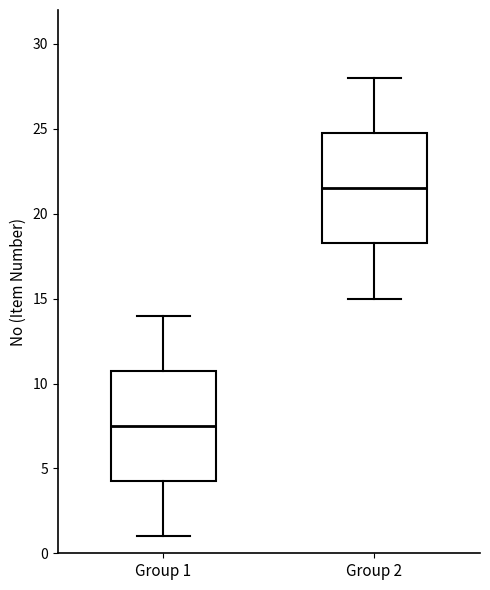

Reading left to right, read every box against the y-axis: the position of its median line, the range the box covers, and the ends of its whiskers. The values are not printed on the chart, so give them approximately, as read against the axis.

Group 1: median 7.5, box 4.5 to 11.0, whiskers 1.0 to 14.0
Group 2: median 21.5, box 18.5 to 25.0, whiskers 15.0 to 28.0